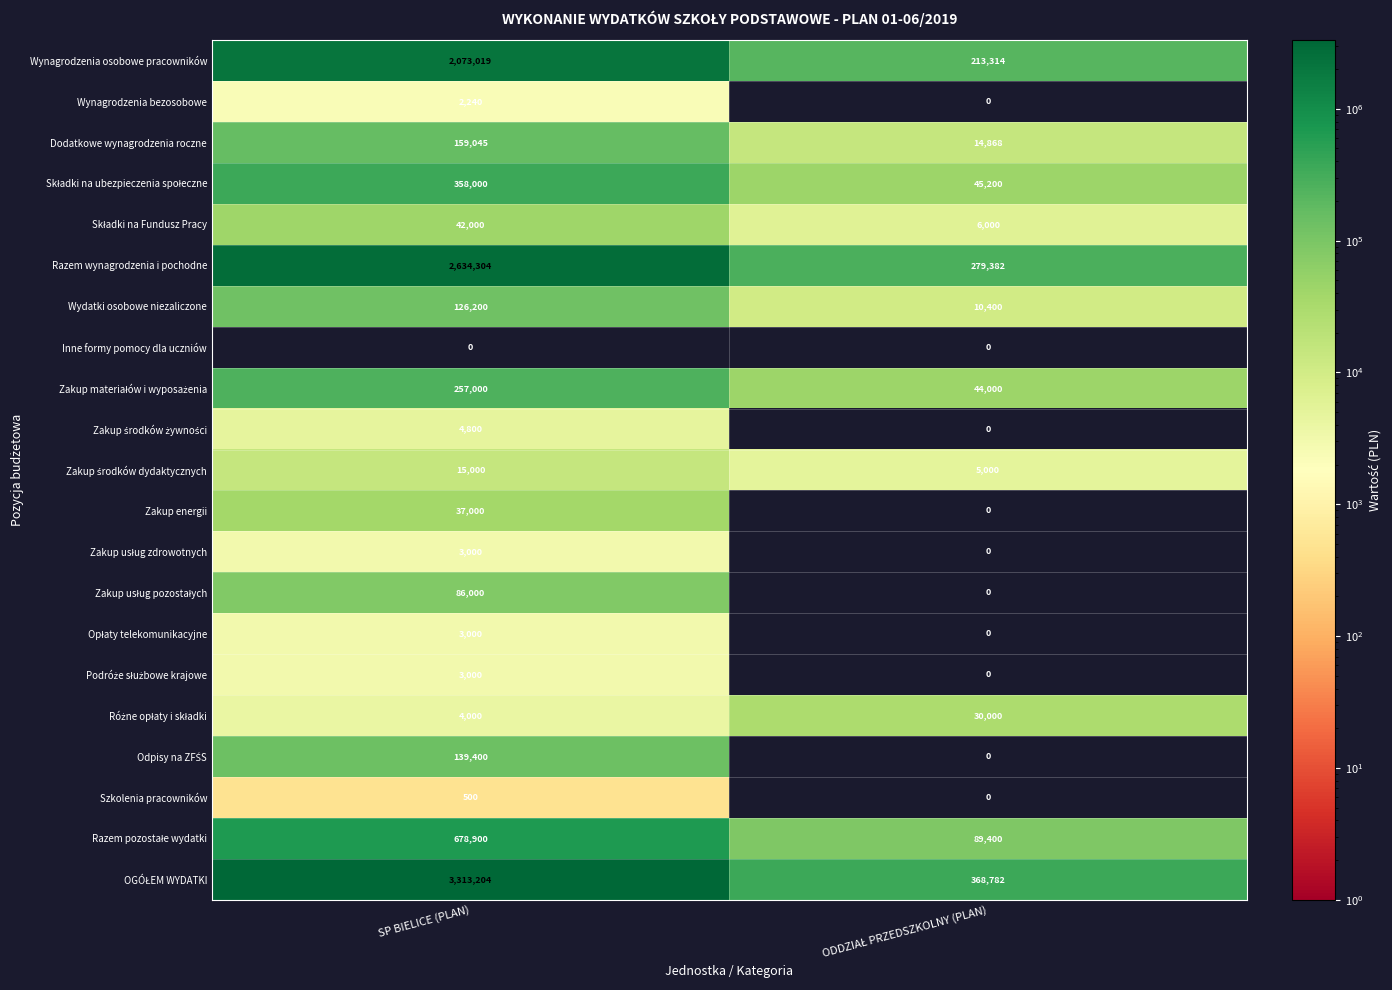

At which category is the sum across all series the highest?

SP BIELICE (PLAN)